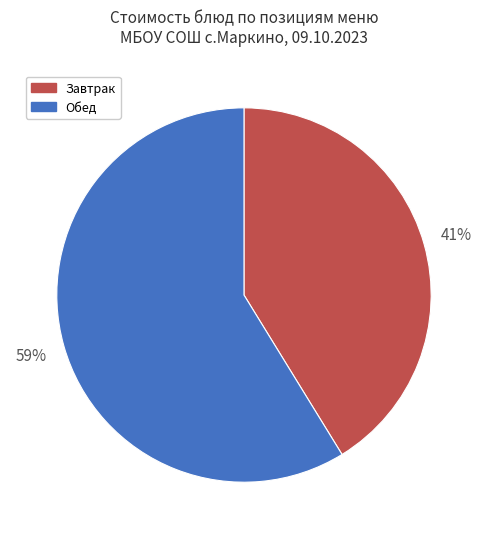

To the nearest percent, what is the difference between the largest and smallest slice percentages?

18%